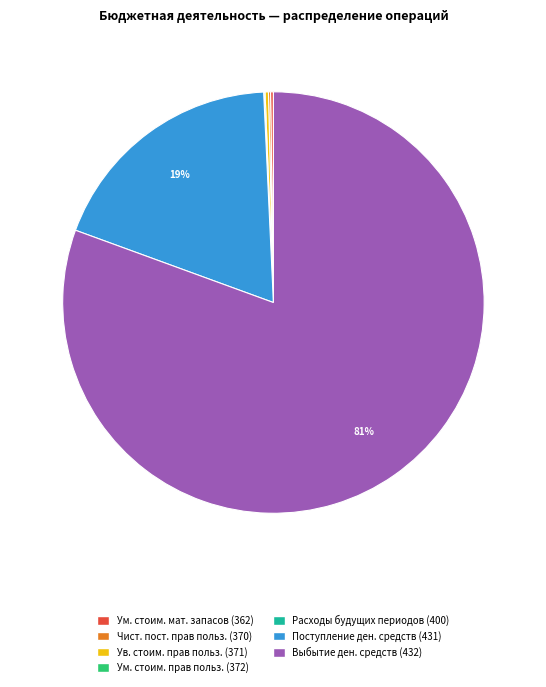

Is there a majority slice in this chart?

Yes